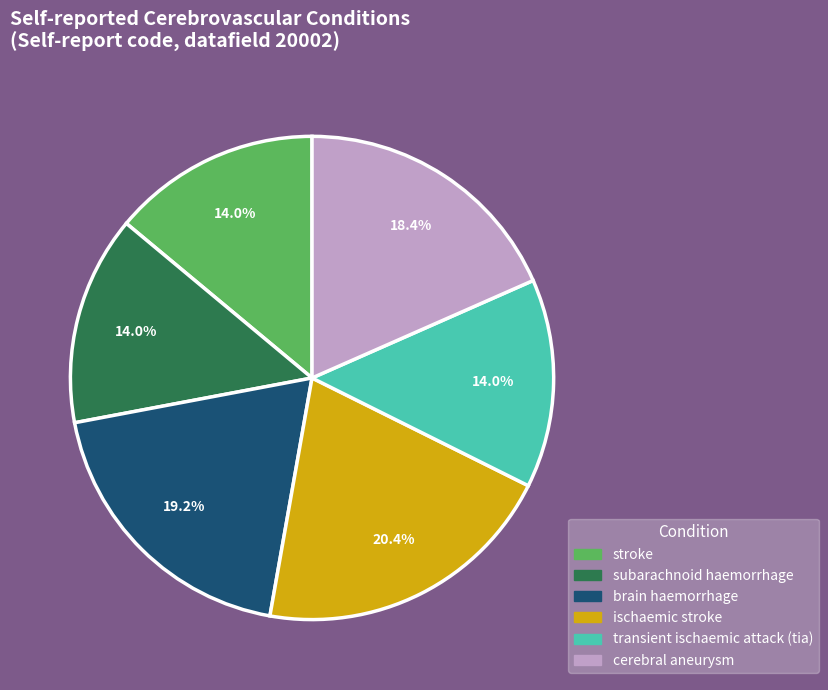

The brain haemorrhage slice represents 10% of the pie. True or false?

False